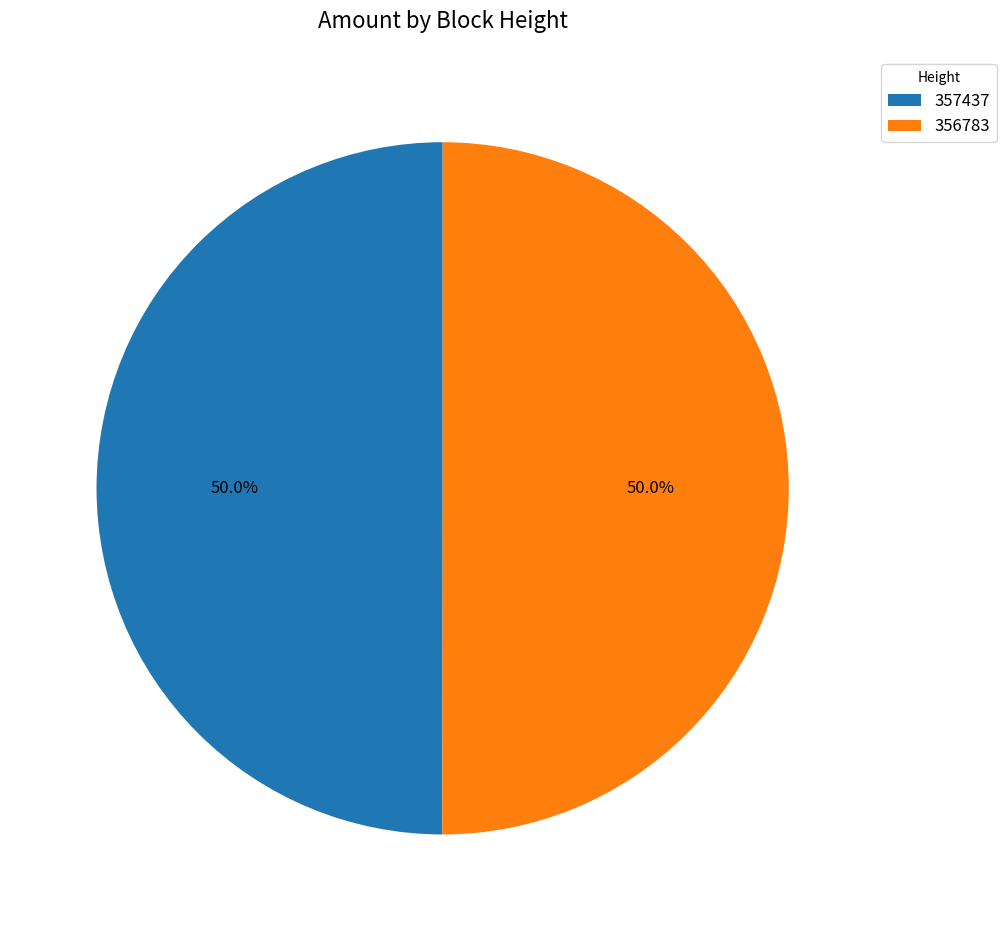

How many slices are in this pie chart?

2